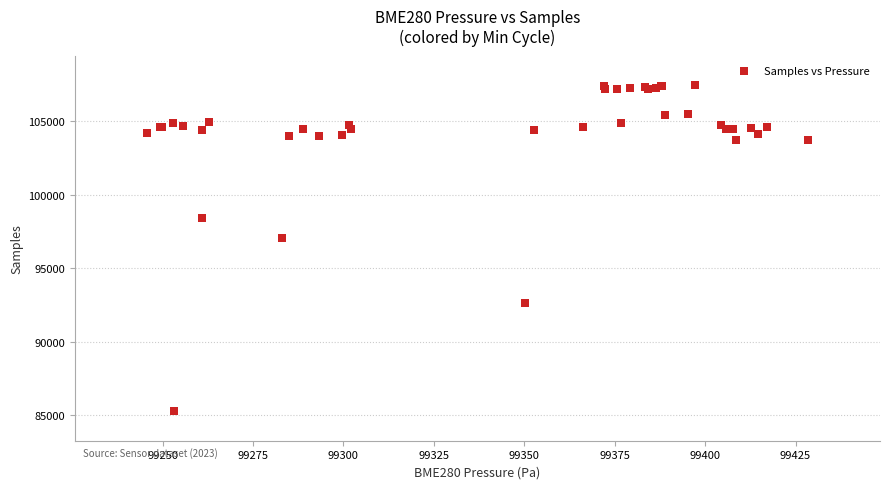

What Y value in the scatter plot is closest to 96360?

97039